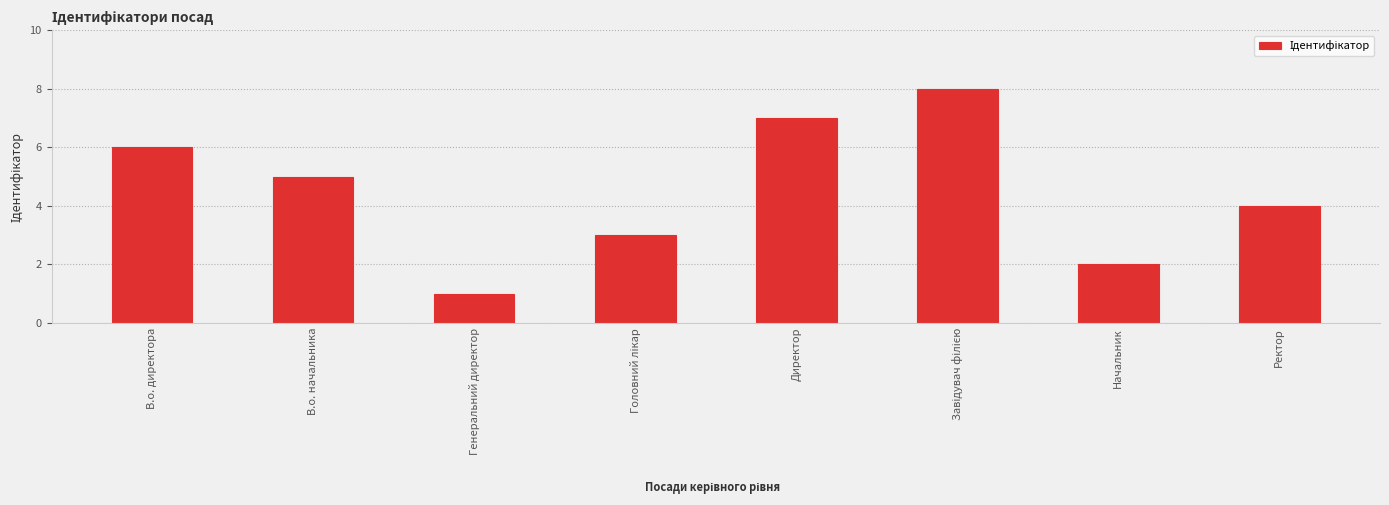

What is the difference between the maximum and minimum values?

7